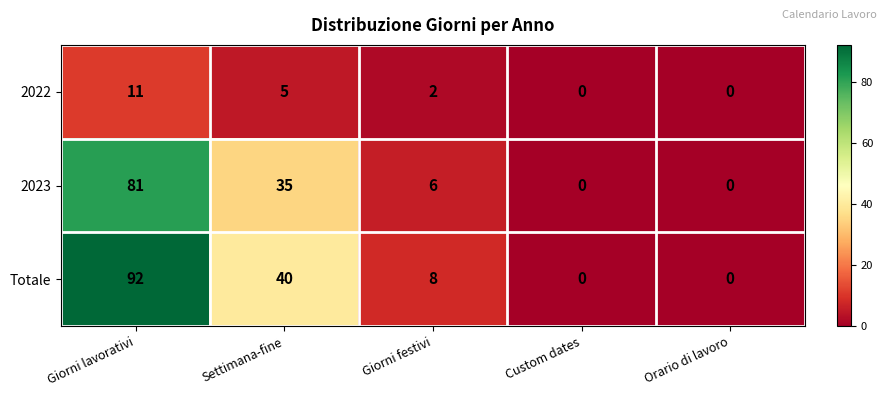

What is the average value of the 2023 series?

24